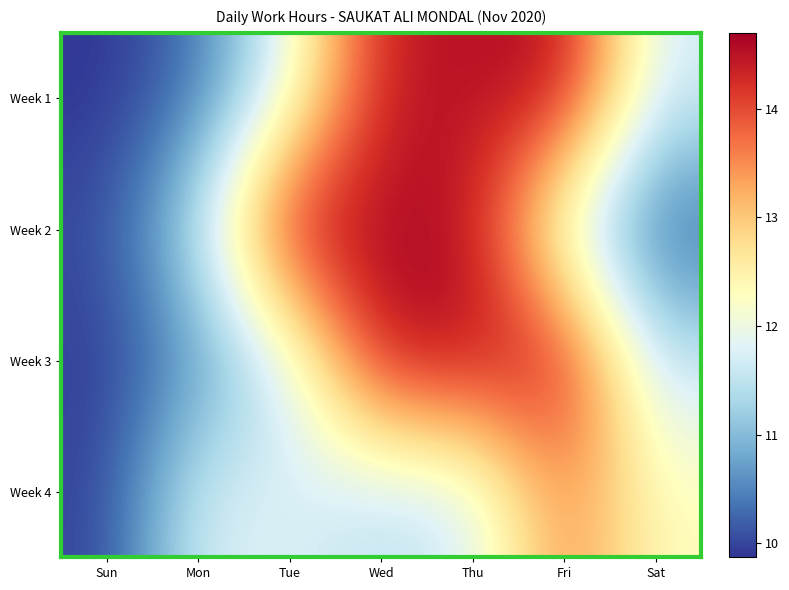

Reading left to right, what are all the values shown in this chart?

Week 1: Sun=9.9	Mon=10.3	Tue=11.9	Wed=14.5	Thu=14.5	Fri=14.6	Sat=11.7
Week 2: Sun=10.0	Mon=11.5	Tue=14.7	Wed=14.6	Thu=14.6	Fri=11.7	Sat=10.2
Week 3: Sun=9.9	Mon=10.6	Tue=11.6	Wed=14.6	Thu=14.5	Fri=14.5	Sat=11.5
Week 4: Sun=10.0	Mon=11.7	Tue=11.8	Wed=11.4	Thu=11.6	Fri=13.6	Sat=12.3